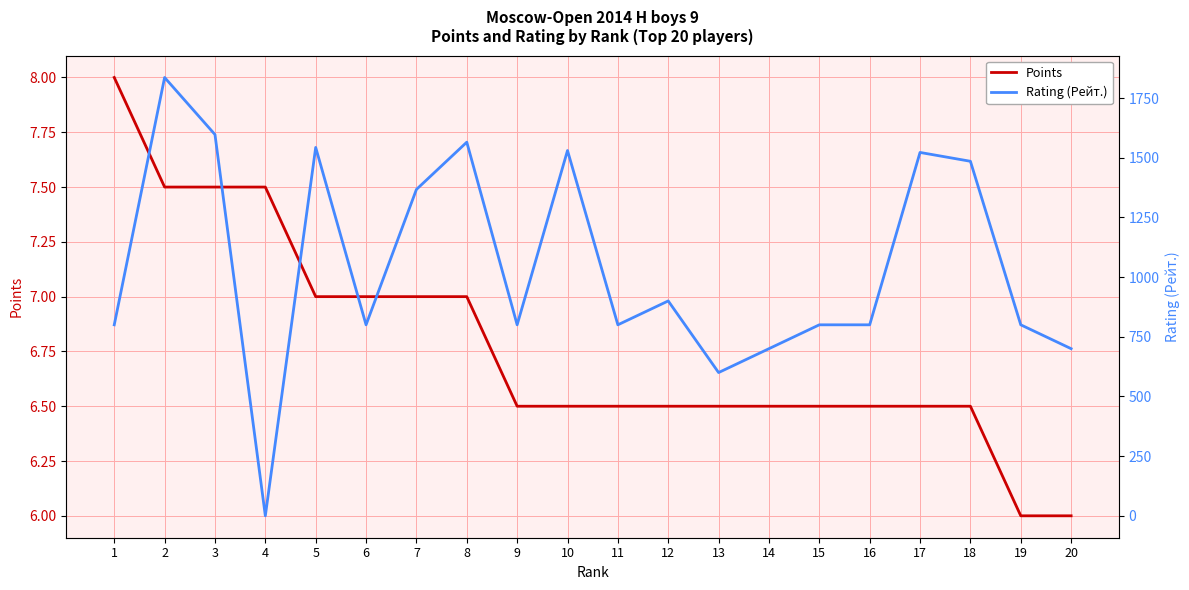

What is the difference between the second highest and second lowest values in the Points series?

1.5